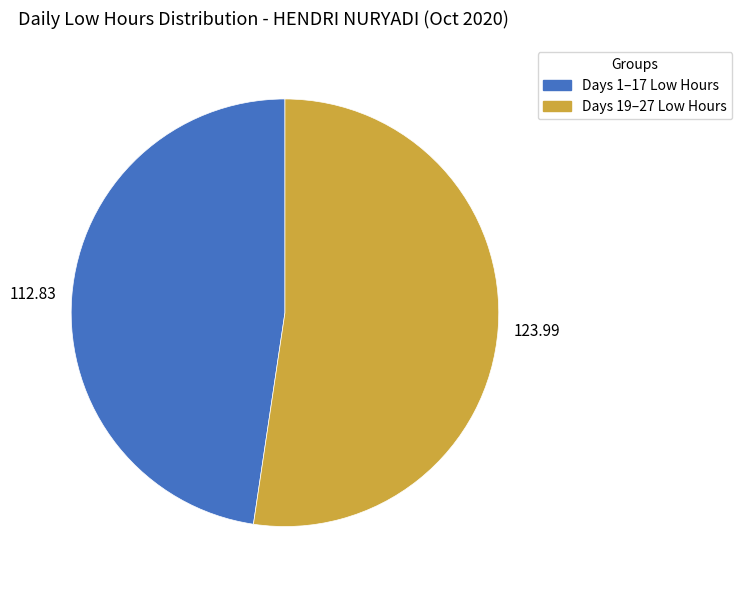

Is there any slice that represents more than half of the pie?

Yes